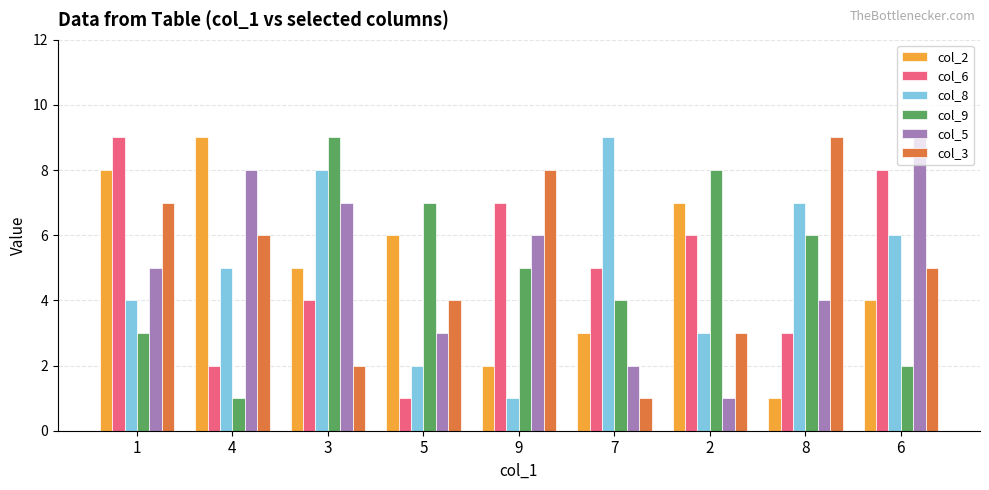

Between 4 and 3, which series saw the biggest shift?

col_9